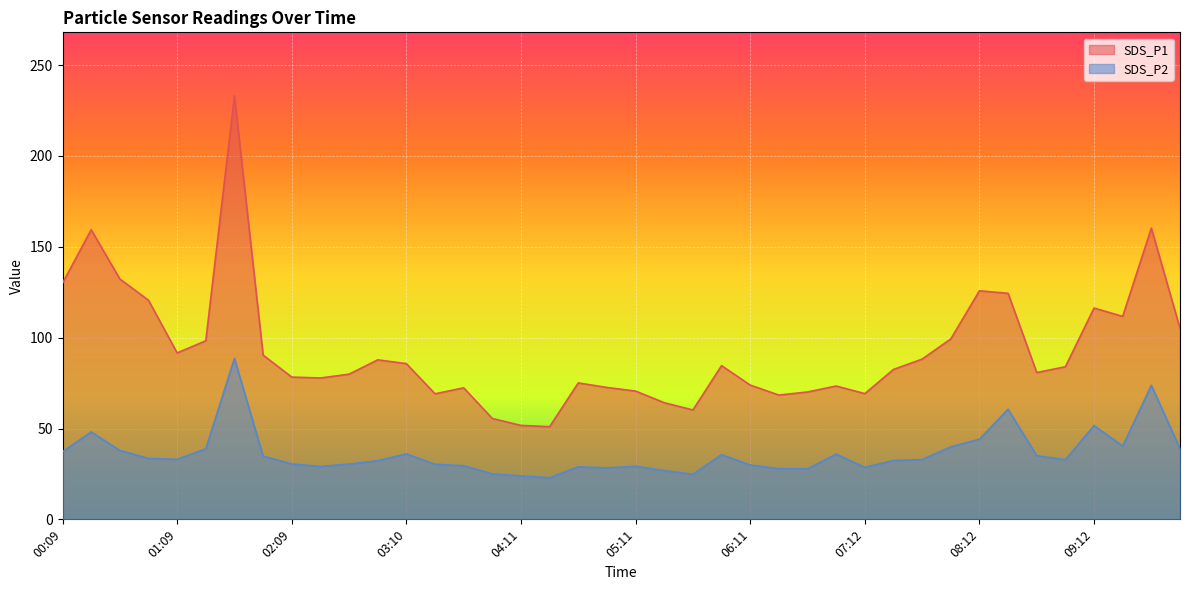

What is the average value of the SDS_P1 series?

93.1